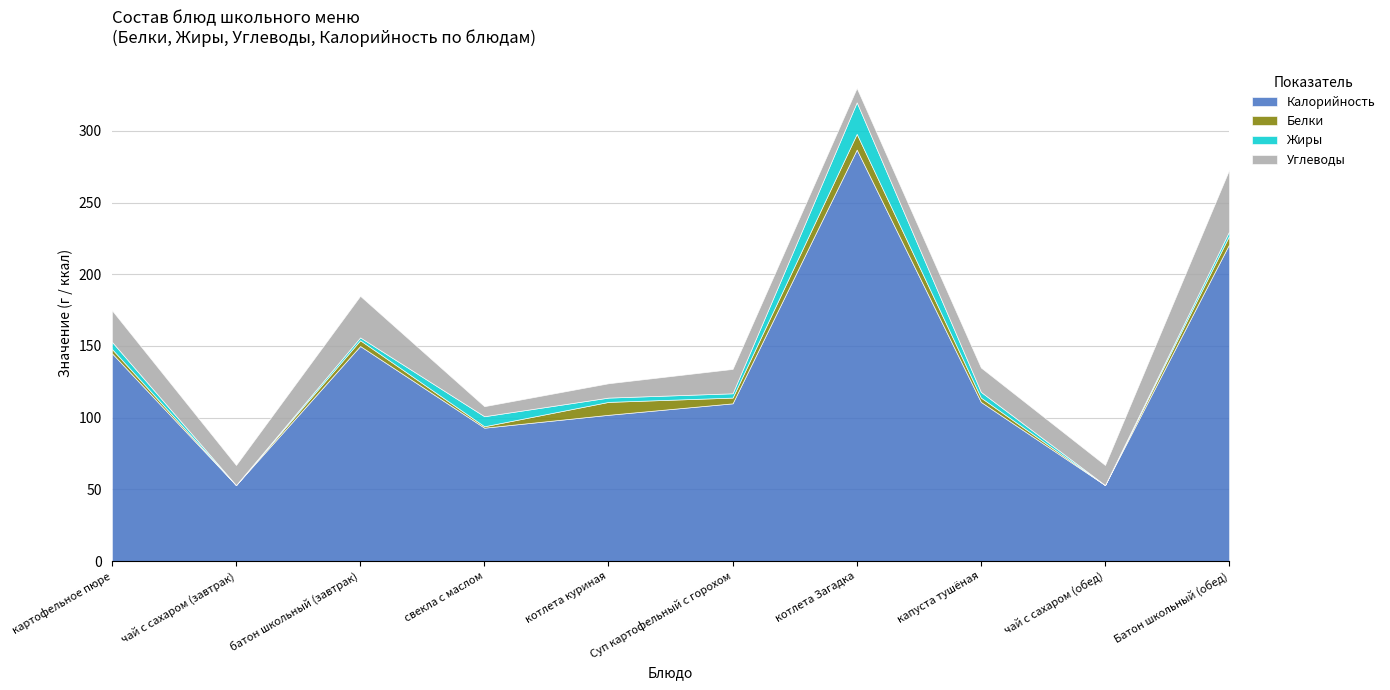

At which label does Жиры first exceed 3?

картофельное пюре